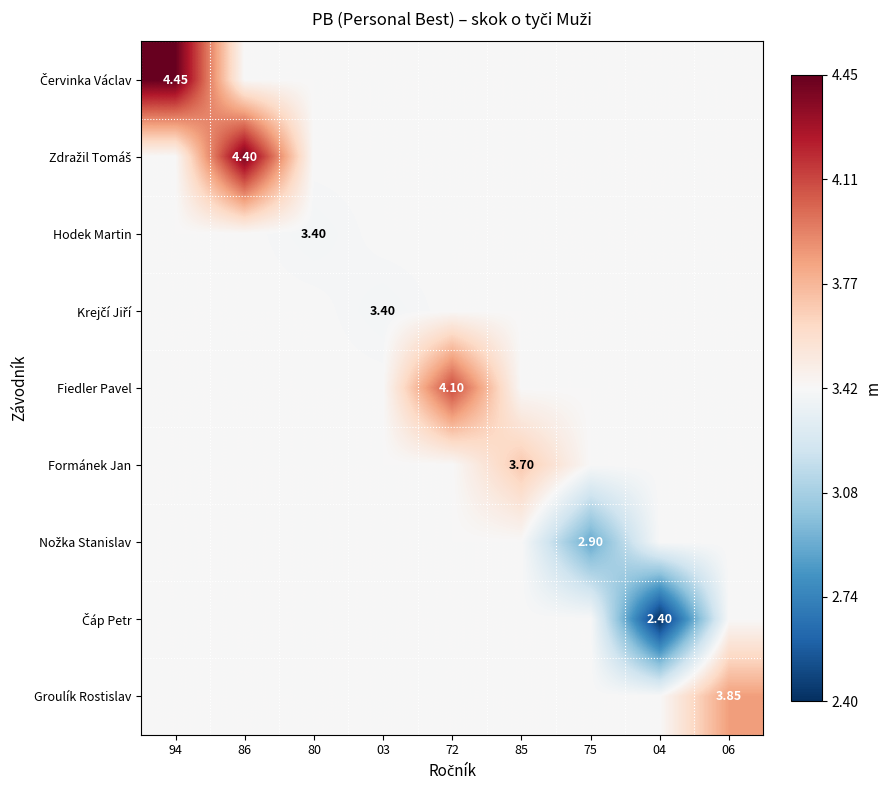

The value of Čáp Petr at 06 is 3.4. True or false?

True